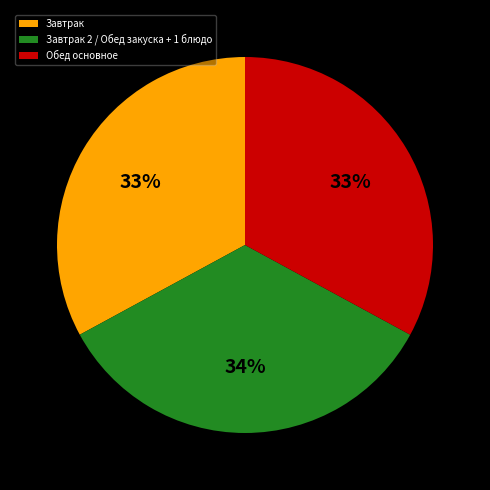

Count the number of slices in the pie.

3